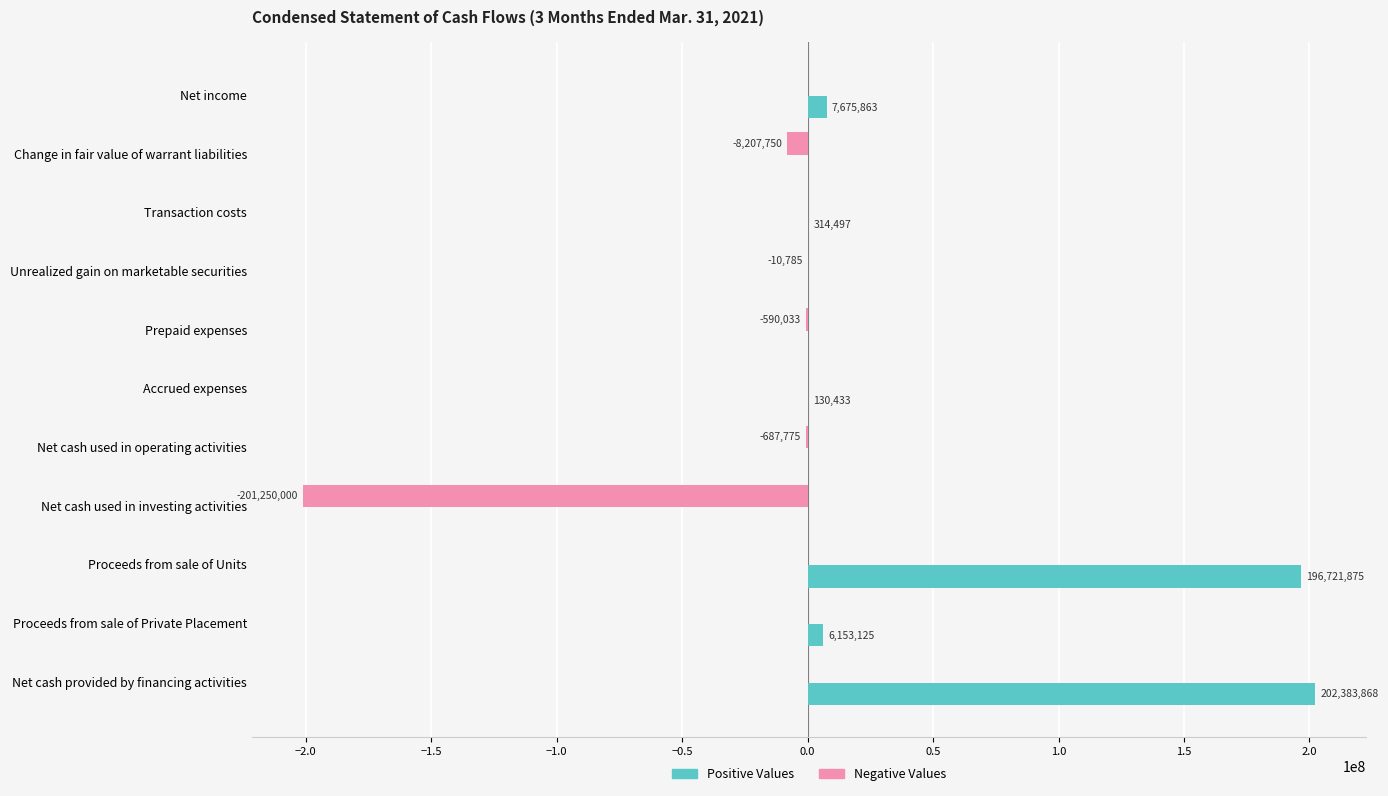

What is the sum of the Positive Values values at Accrued expenses and Prepaid expenses?

130433